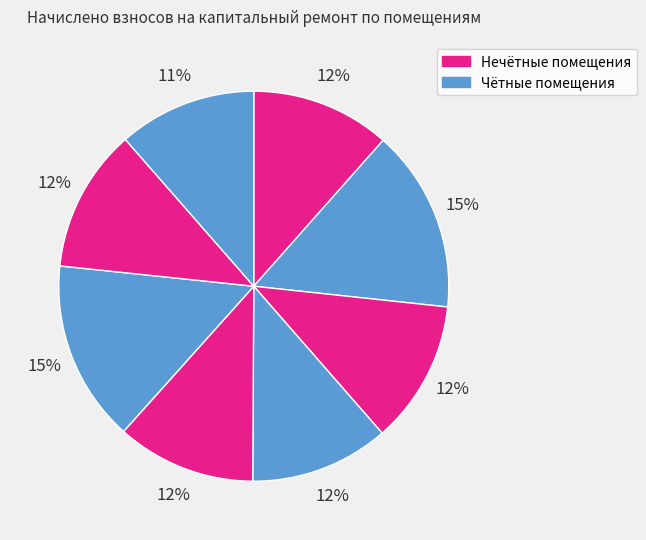

How many slices are in this pie chart?

8